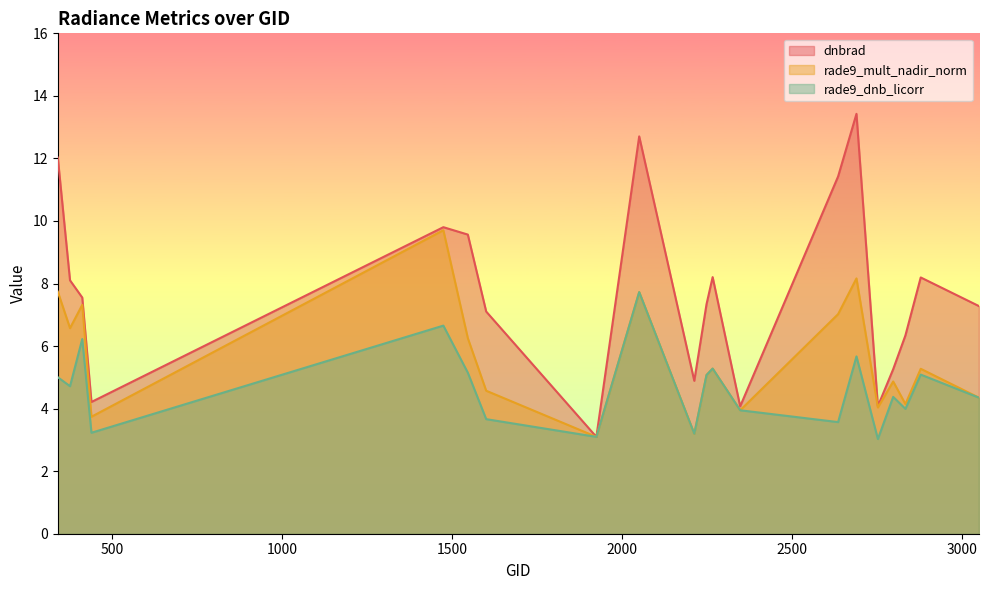

The value of rade9_dnb_licorr at 2249 is 5.1. True or false?

True